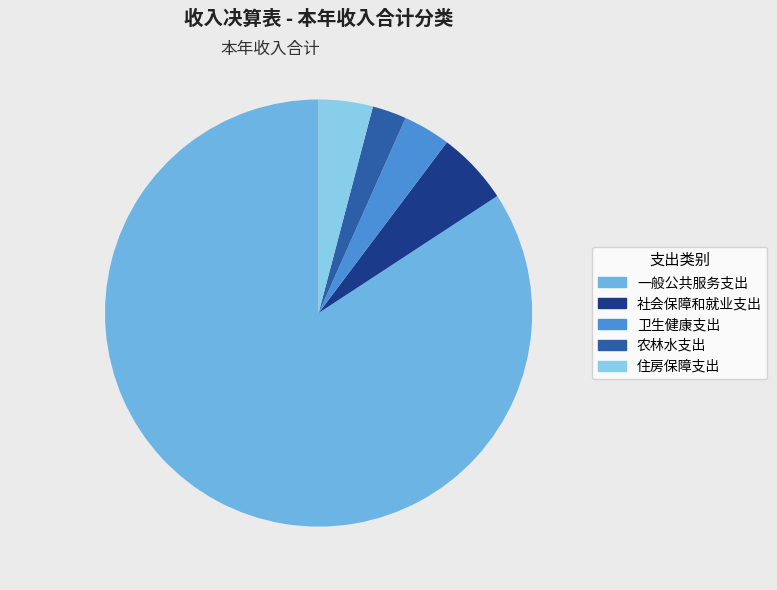

How many segments does this pie chart have?

5